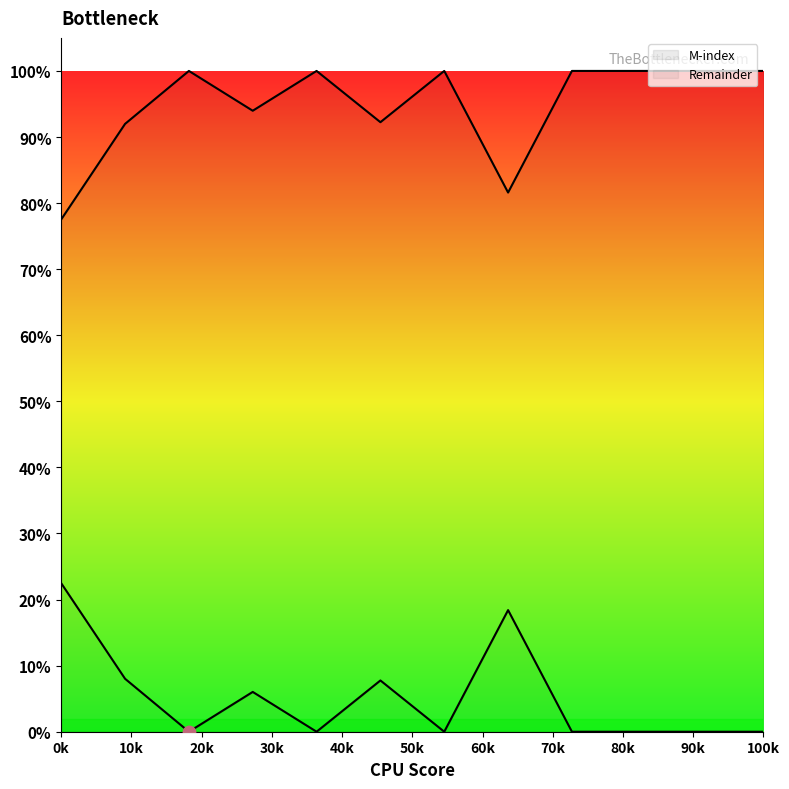

Which series reaches the maximum Y coordinate?

Remainder